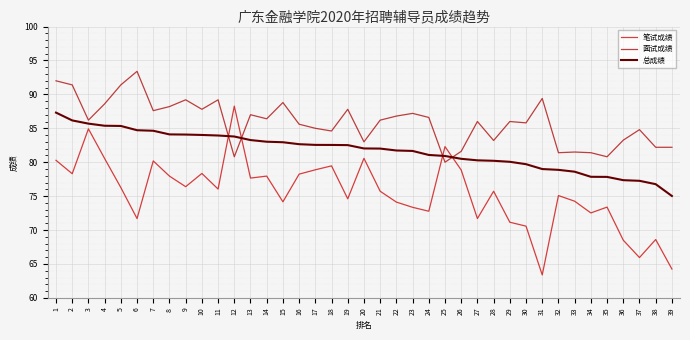

Between 22 and 23, which series saw the biggest shift?

笔试成绩